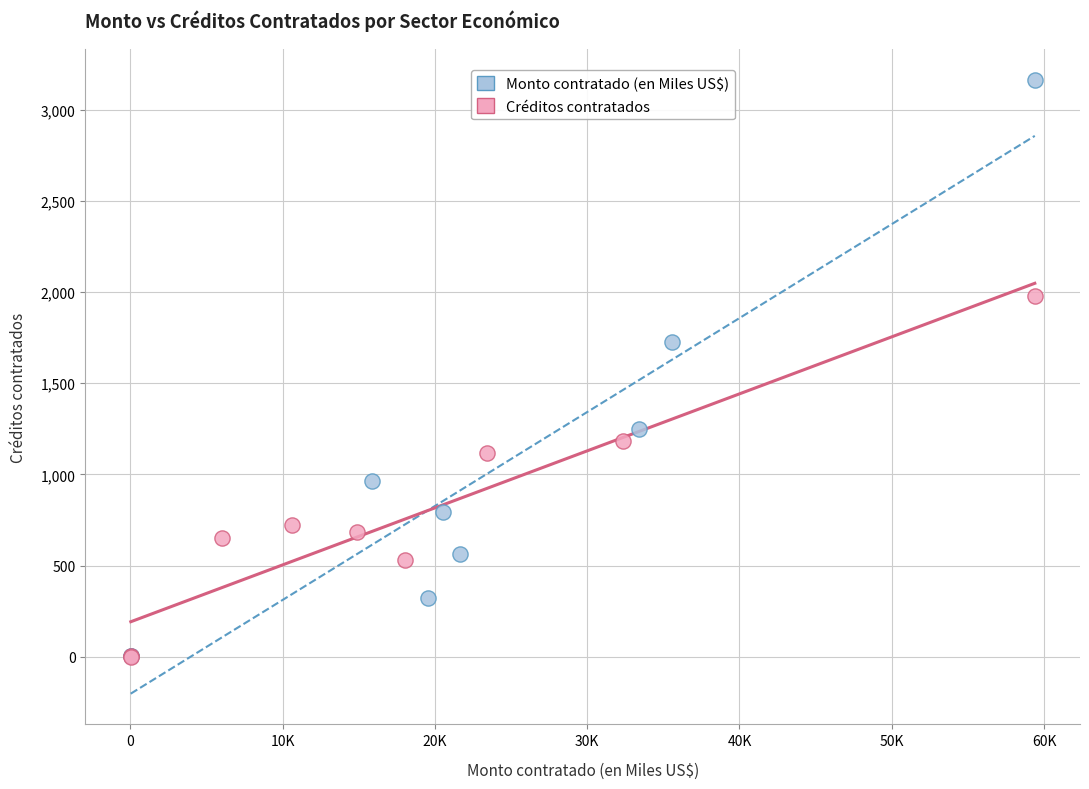

Which series reaches the maximum Y coordinate?

Monto contratado (en Miles US$)